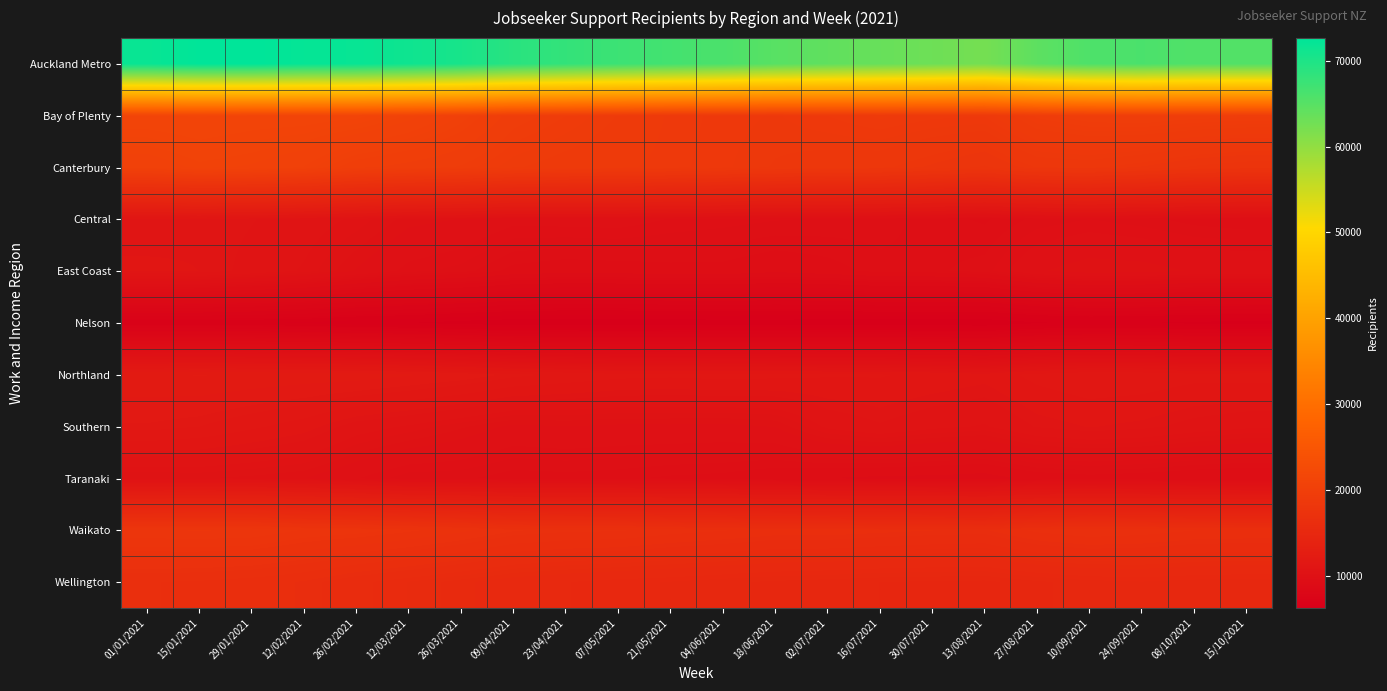

Which series has the largest range (max minus min)?

Auckland Metro